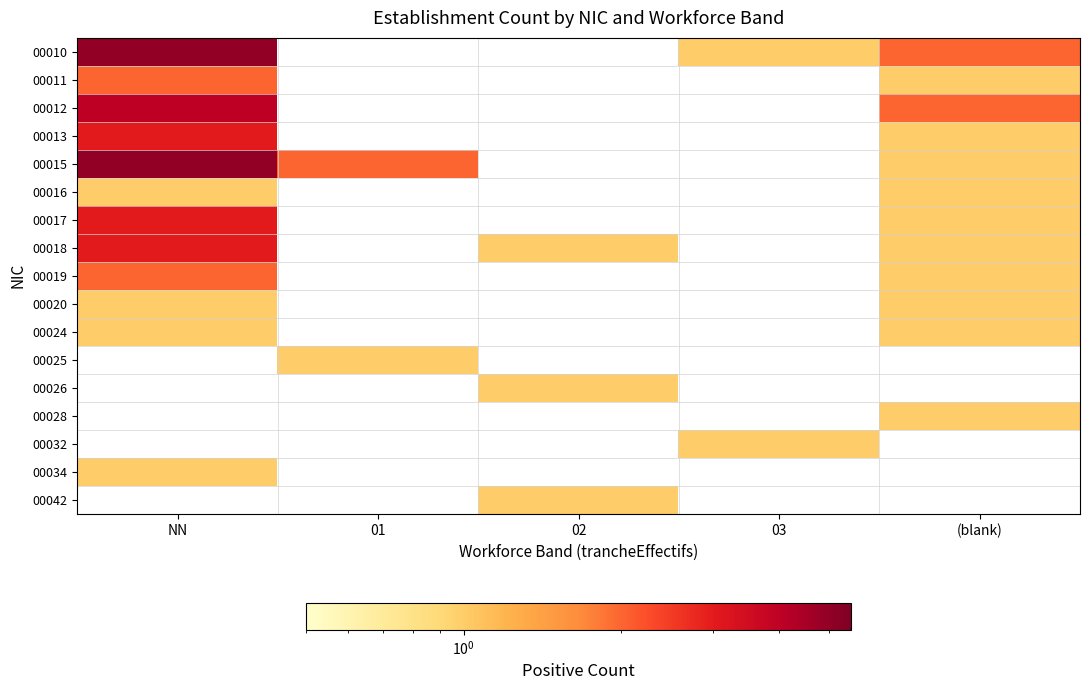

At (blank), list the series in order from largest to smallest.

00010, 00012, 00013, 00015, 00016, 00017, 00018, 00019, 00020, 00024, 00025, 00026, 00028, 00032, 00034, 00042, 00011